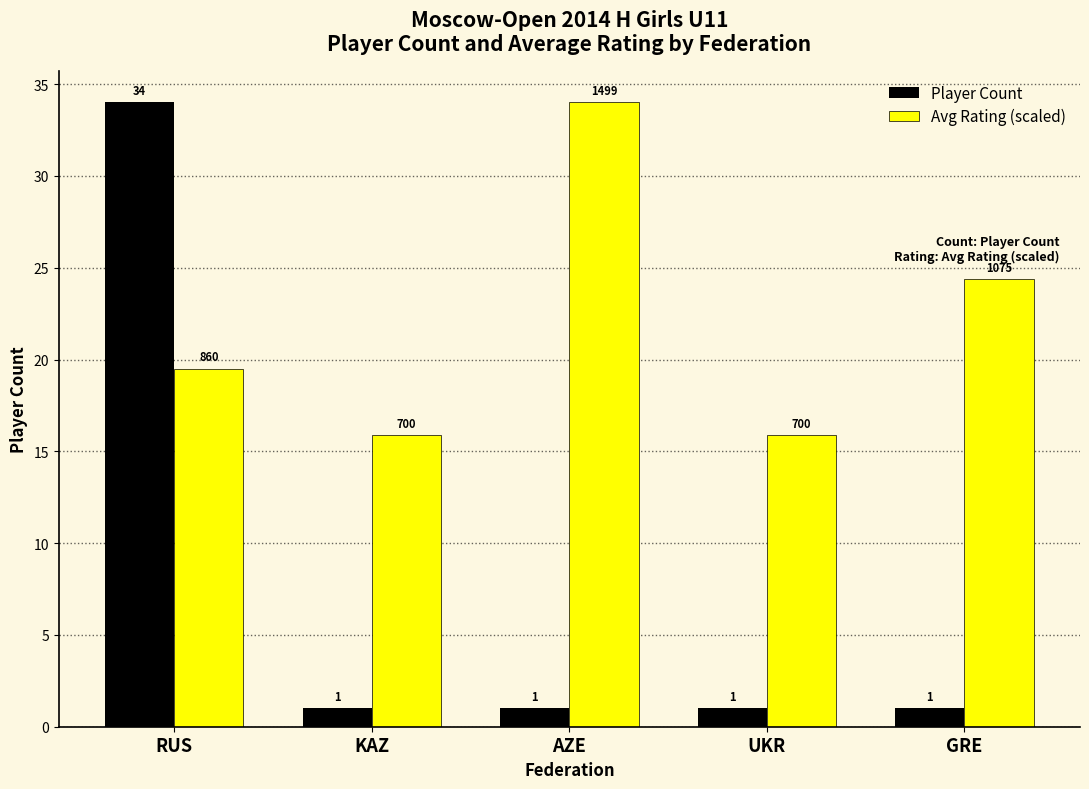

What is the lowest value of the Avg Rating (scaled) series?

15.9